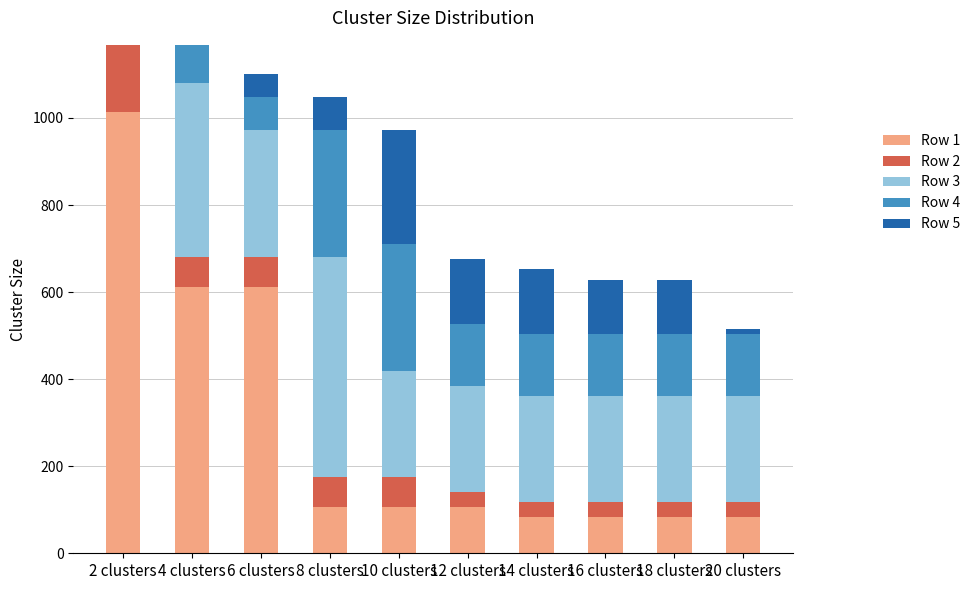

Count the number of data series in this chart.

5